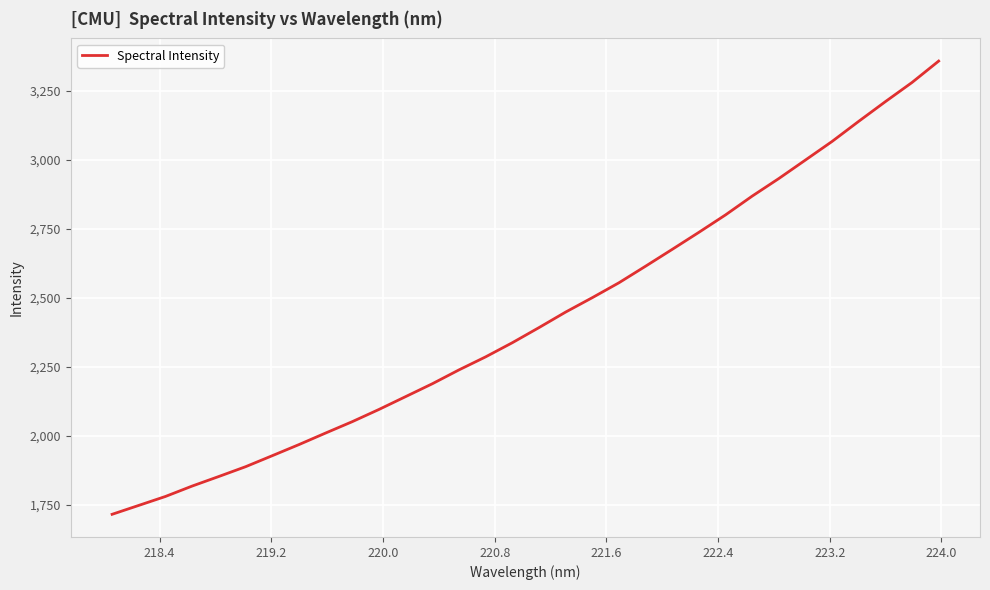

What is the smallest value displayed?

1715.5